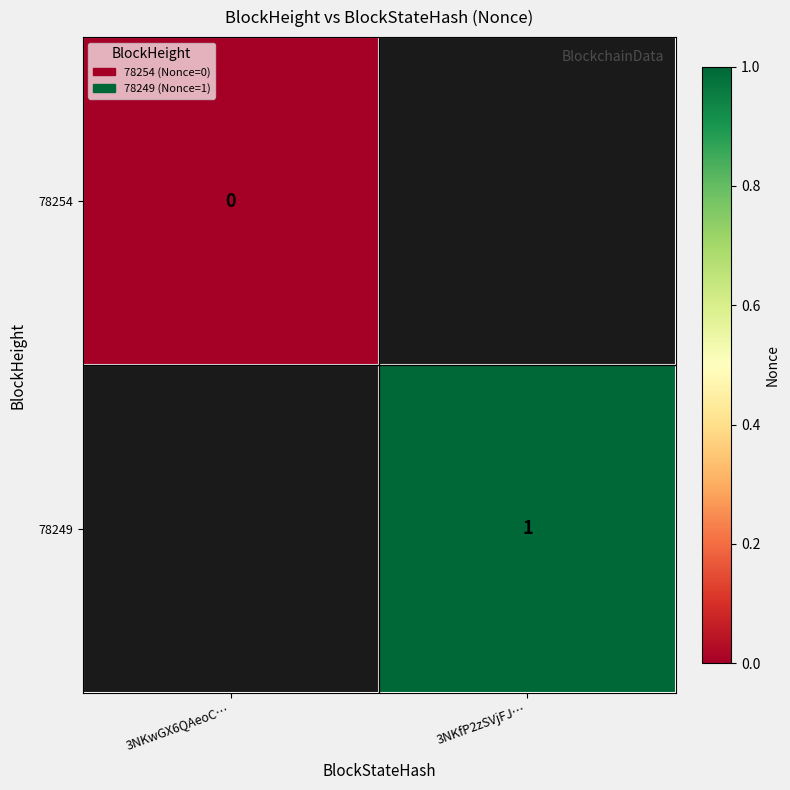

At how many categories does at least one series exceed 0?

1